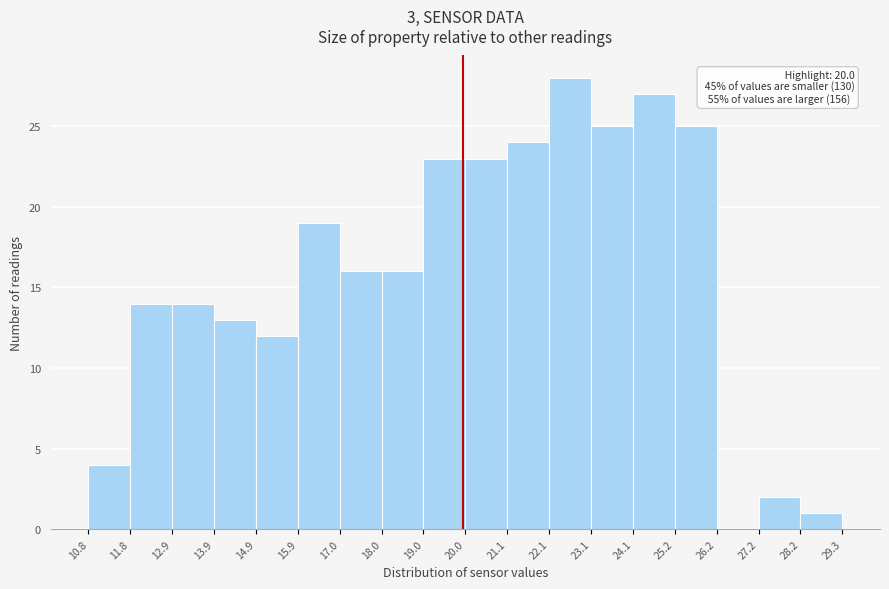

Over which range of the x-axis is the bar tallest?

22.1 to 23.1